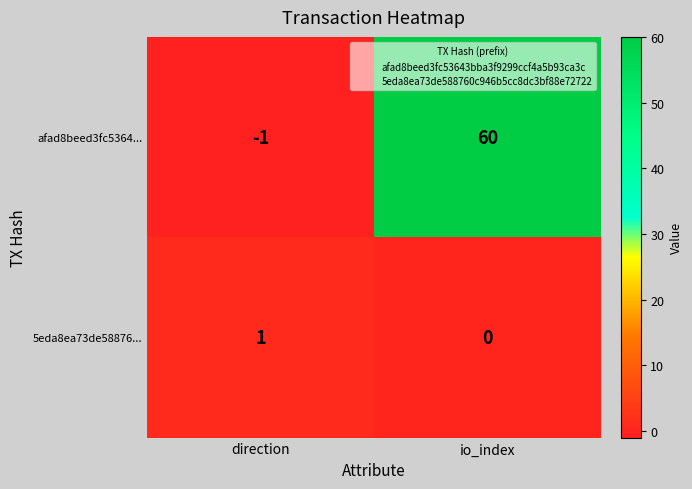

Reading left to right, extract all data points from this chart.

afad8beed3fc5364...: -1	60
5eda8ea73de58876...: 1	0